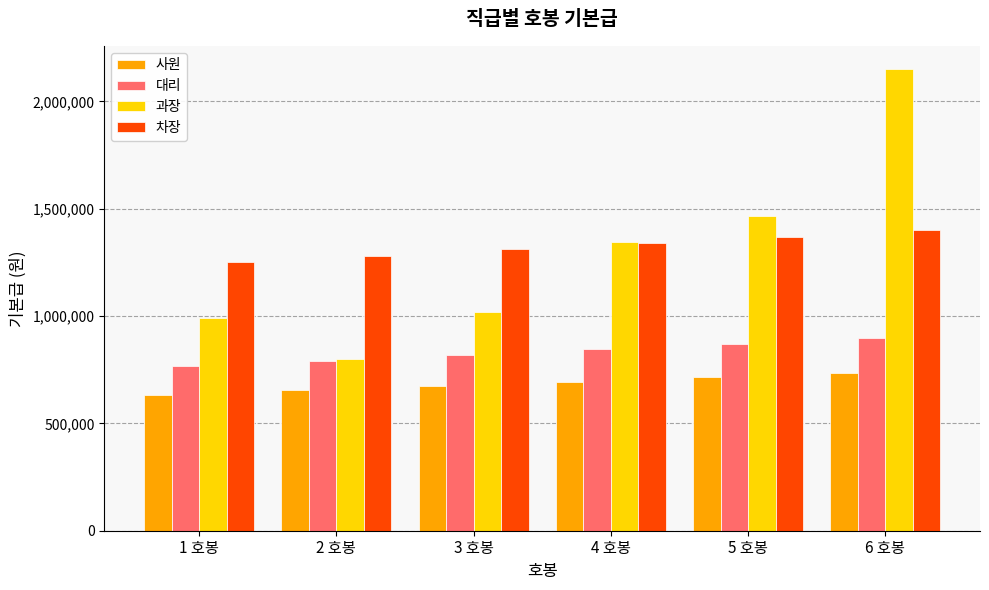

How many values in the 사원 series are below 693700?

3